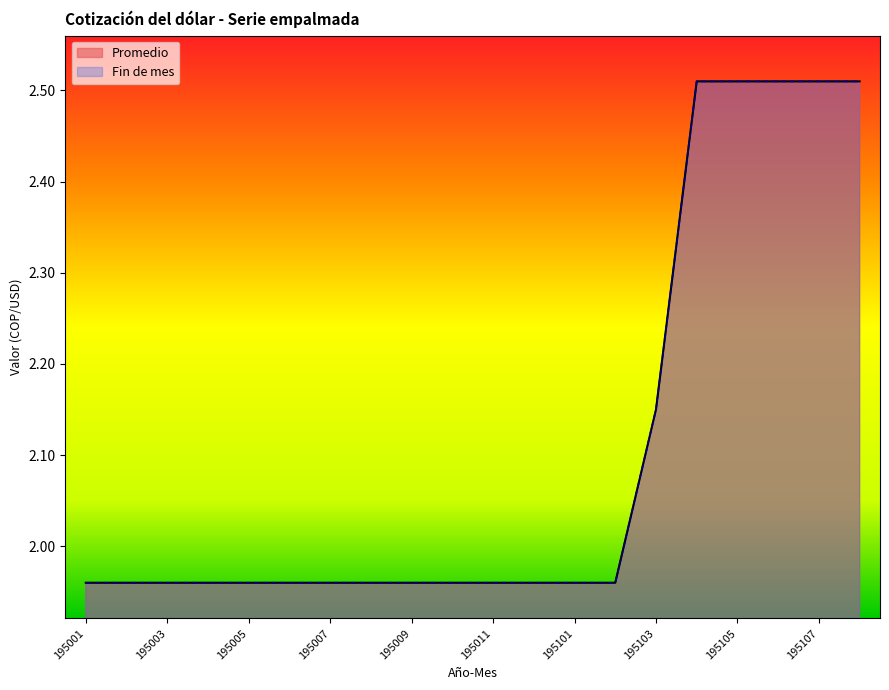

Read the Promedio value at 195106.

2.5